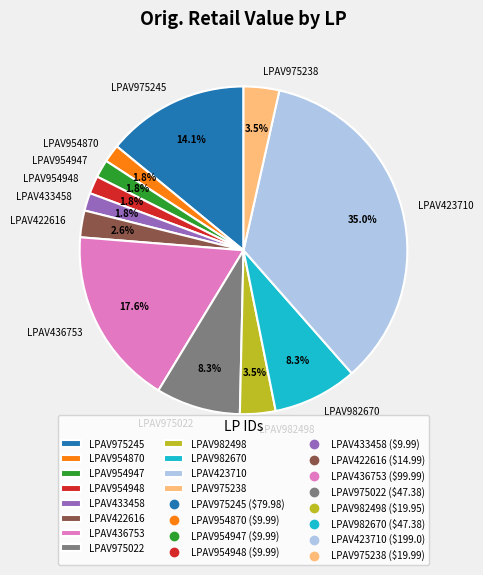

How many slices are in this pie chart?

12